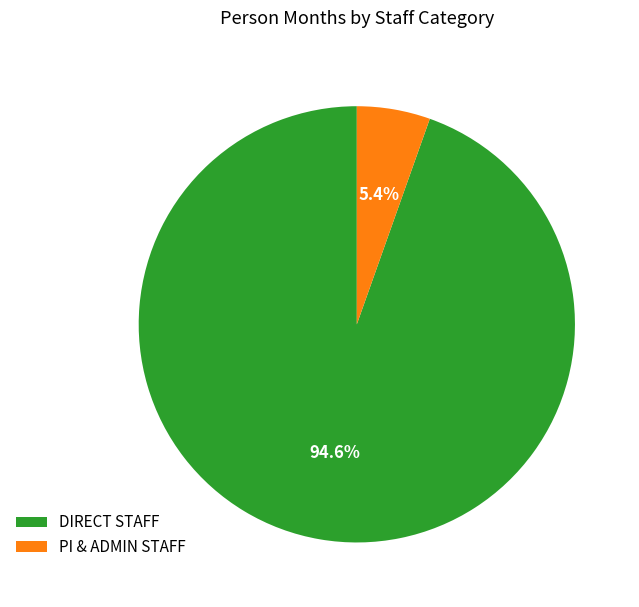

What is the largest slice in the pie chart?

DIRECT STAFF